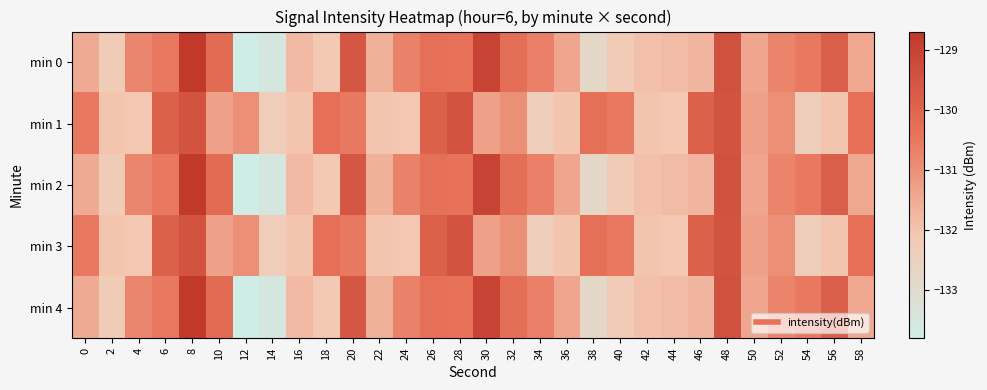

What is the spread (max minus min) of values at 34?

1.7